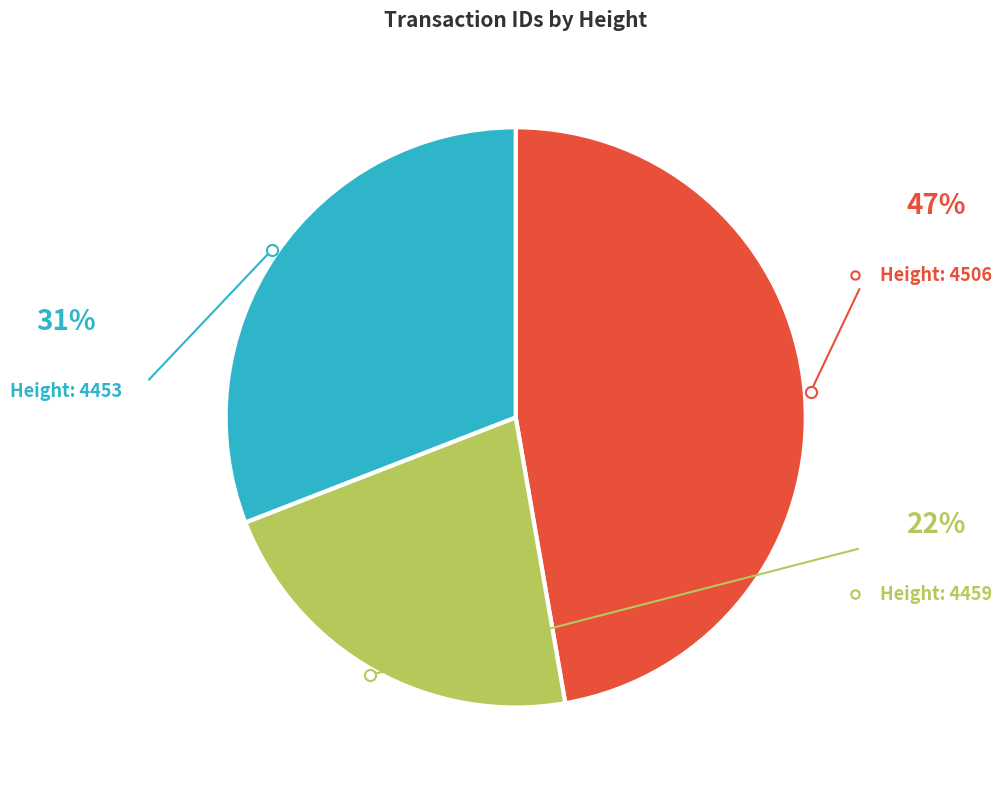

Is there any slice that represents more than half of the pie?

No